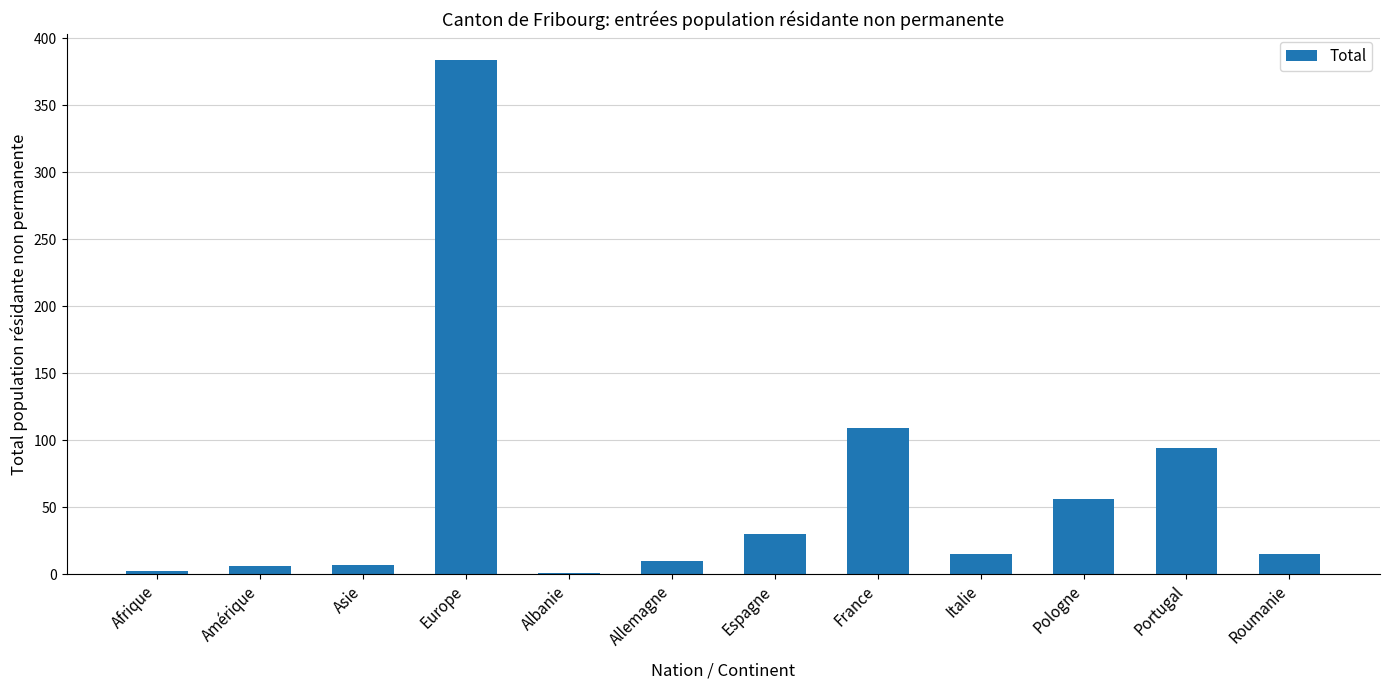

The value at Pologne is 21. True or false?

False